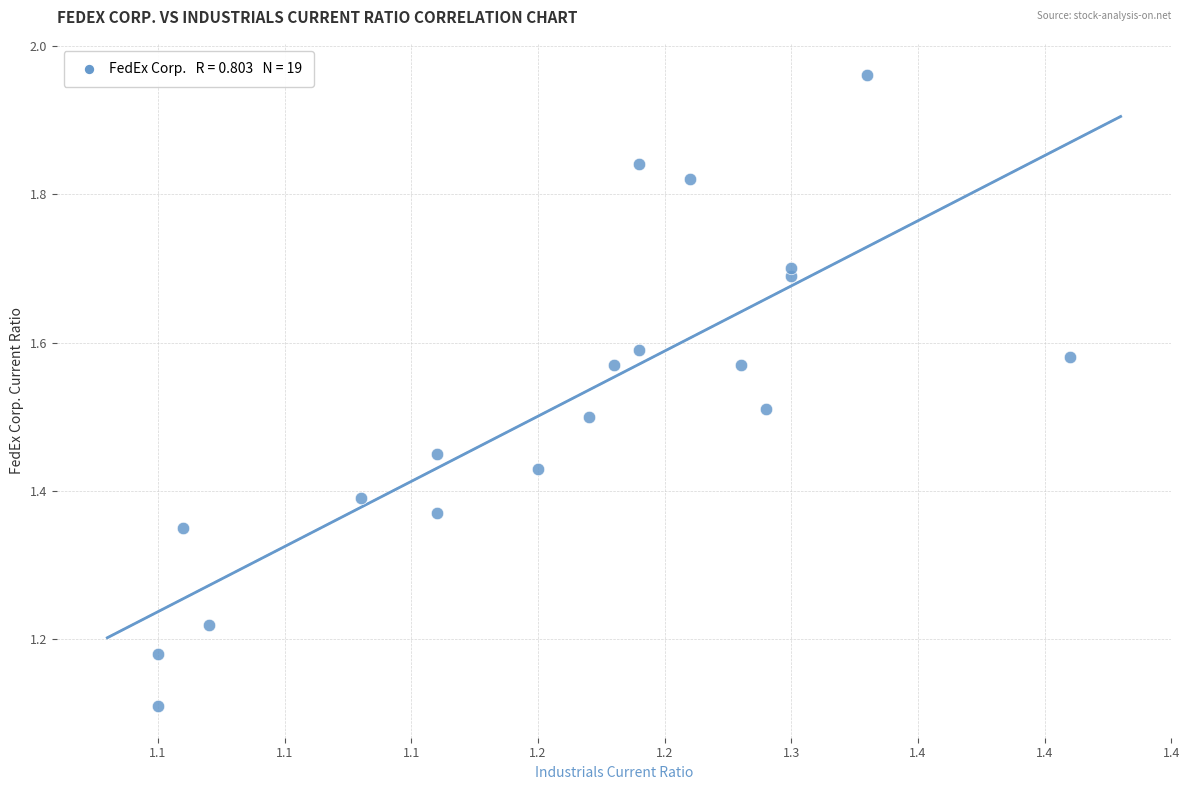

What is the range of X values (max minus min)?

0.4